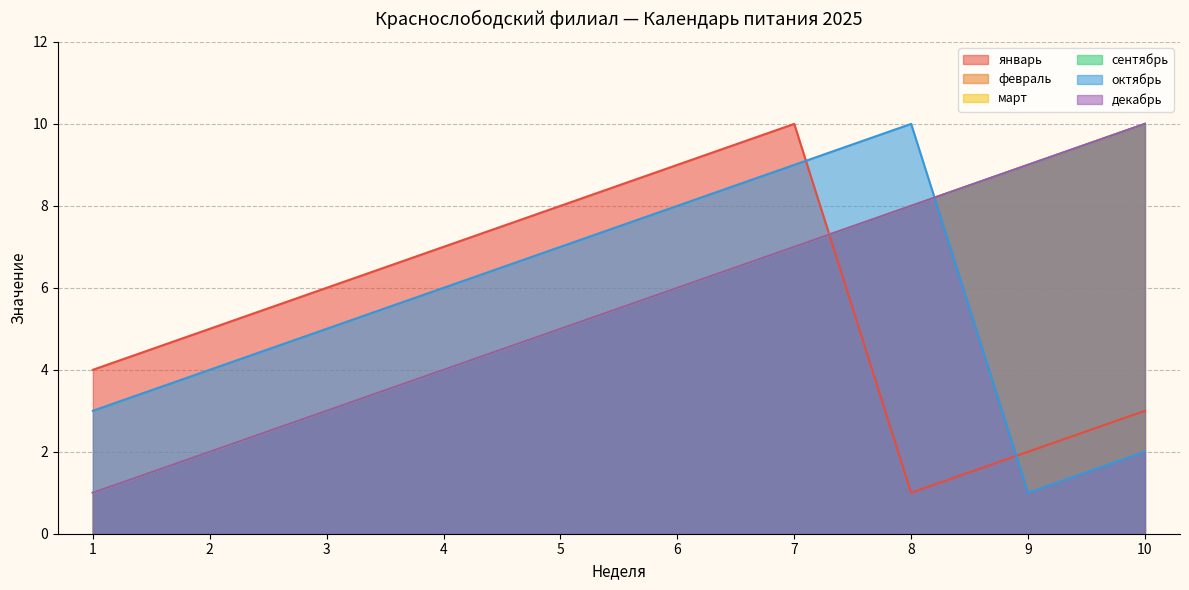

Does the chart have visible grid lines?

Yes